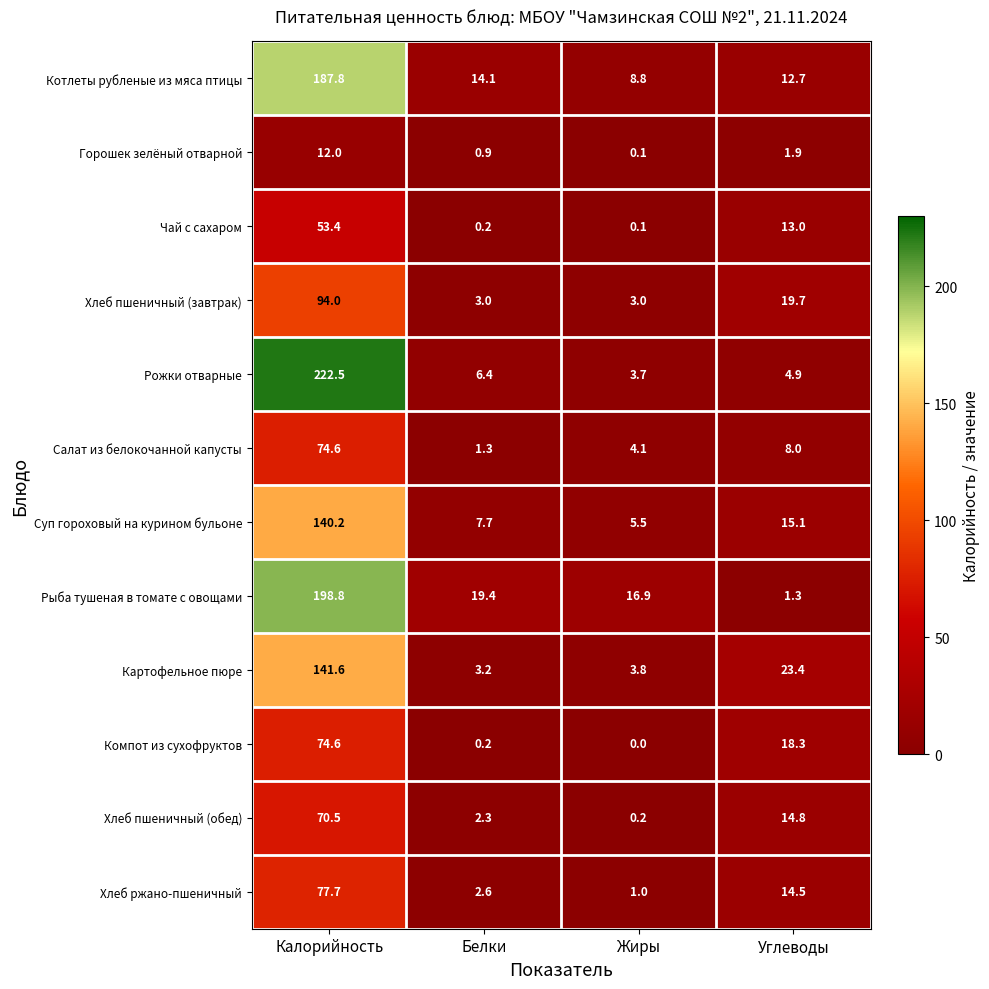

What is the greatest value displayed?

222.5